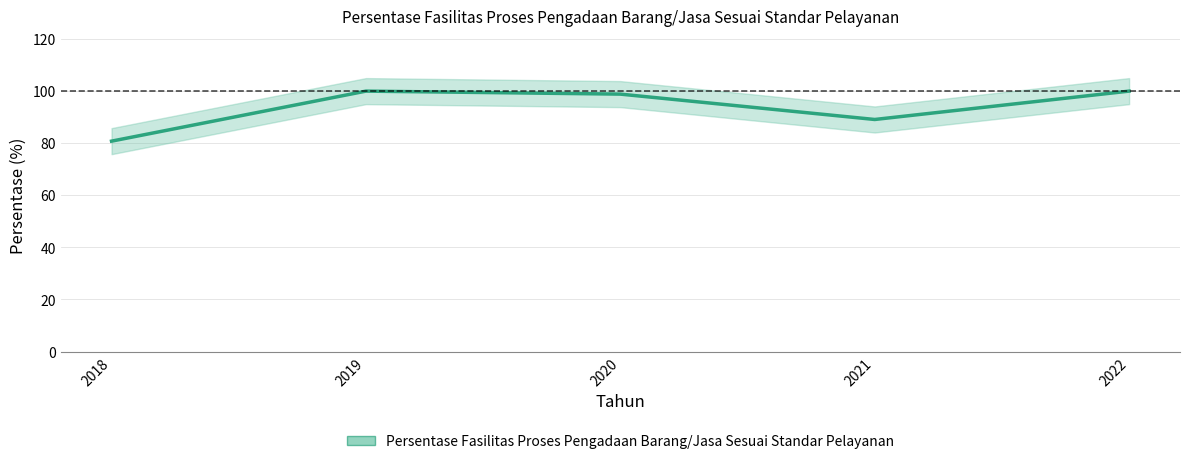

Is it true that the value at 2019 is 100.0?

True